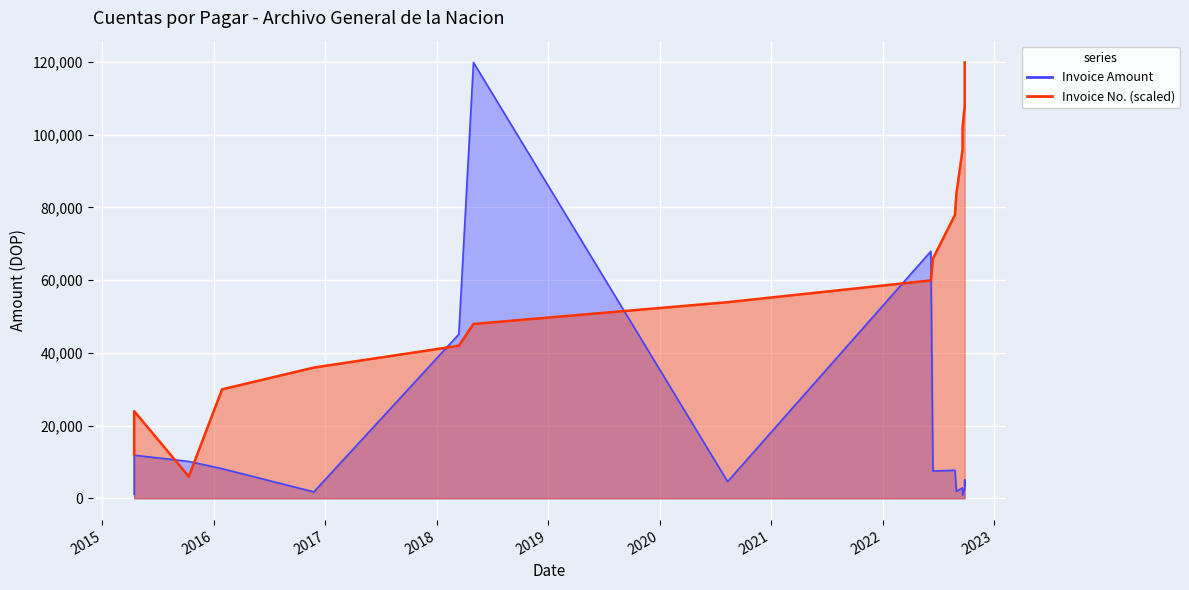

How many intersections are there between Invoice Number and Invoice Amount?

6